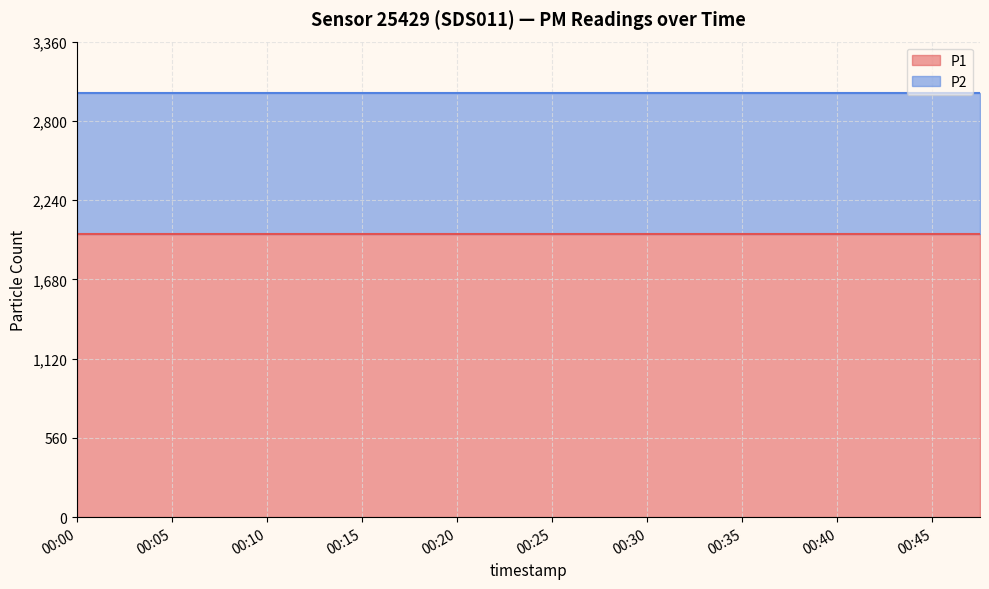

True or false: P2 and P1 cross at least once.

False